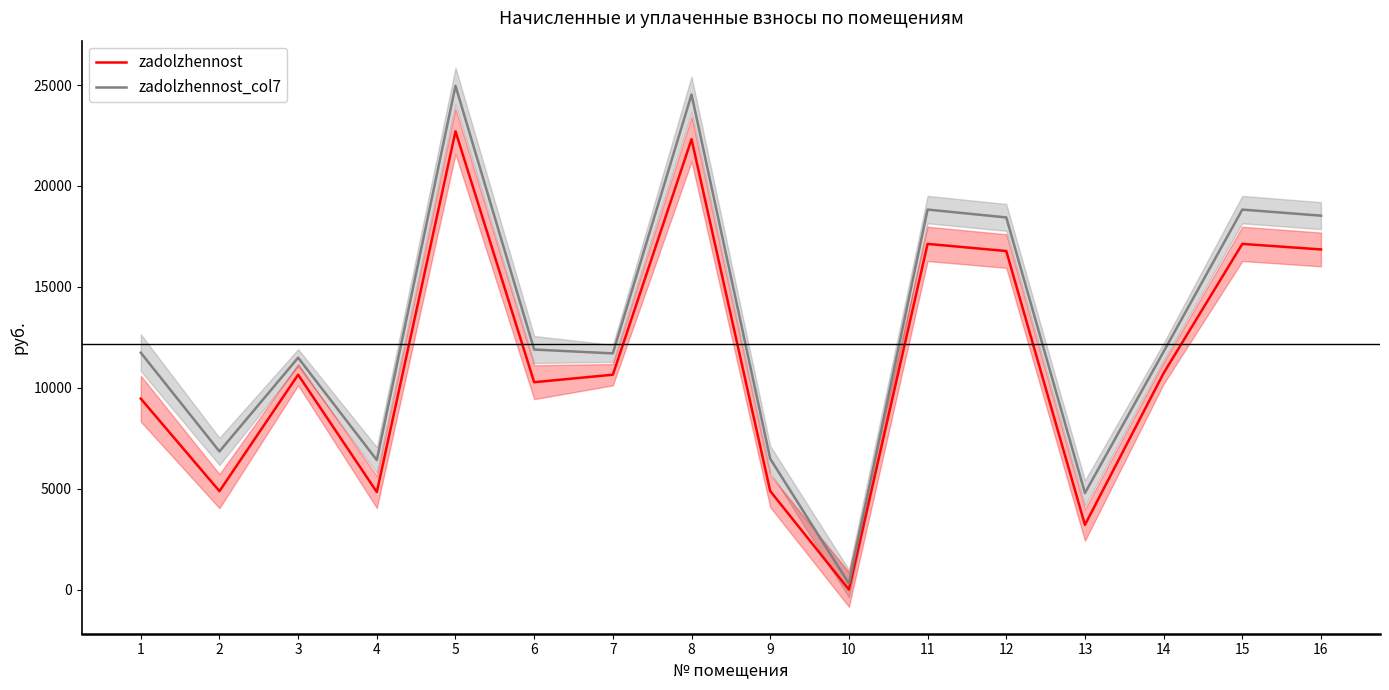

What is the difference between the zadolzhennost values at 2 and 7?

5770.4